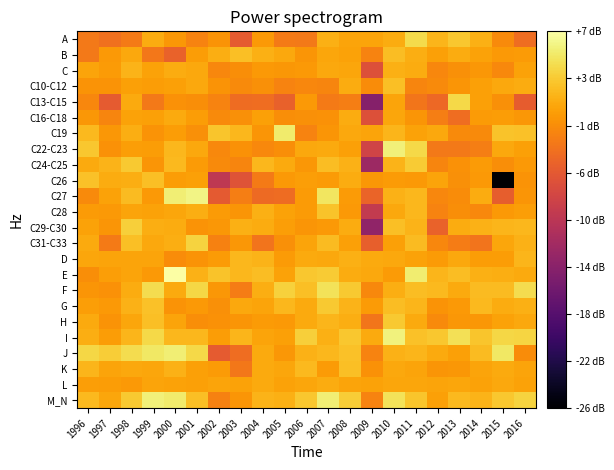

Reading left to right, list all the values displayed in this chart.

A: 1996=-2.9	1997=-3.5	1998=-2.8	1999=0.7	2000=-0.8	2001=-2.1	2002=-1.0	2003=-5.4	2004=-0.6	2005=-2.8	2006=-2.9	2007=0.9	2008=0.1	2009=0.1	2010=0.7	2011=3.7	2012=1.2	2013=2.4	2014=0.9	2015=-1.7	2016=-3.8
B: 1996=-3.0	1997=-0.6	1998=0.4	1999=-3.0	2000=-4.8	2001=-0.4	2002=0.8	2003=2.0	2004=1.0	2005=0.4	2006=-0.9	2007=0.2	2008=0.0	2009=-2.2	2010=1.8	2011=0.8	2012=-0.2	2013=0.7	2014=-0.0	2015=-0.6	2016=-0.6
C: 1996=0.1	1997=-0.5	1998=1.2	1999=0.1	2000=0.7	2001=0.4	2002=-1.9	2003=-1.4	2004=-0.6	2005=-0.7	2006=-0.7	2007=0.4	2008=0.2	2009=-6.4	2010=0.8	2011=0.6	2012=-1.9	2013=-1.3	2014=-0.7	2015=-1.8	2016=-0.1
C10-C12: 1996=-0.9	1997=-1.0	1998=-0.2	1999=-0.3	2000=-0.1	2001=0.4	2002=-1.0	2003=-1.7	2004=-1.3	2005=-2.1	2006=-1.9	2007=-2.0	2008=0.7	2009=-1.5	2010=1.9	2011=-2.0	2012=-1.6	2013=-0.8	2014=-0.1	2015=0.3	2016=0.7
C13-C15: 1996=-1.9	1997=-5.4	1998=0.5	1999=-2.9	2000=-1.1	2001=-1.3	2002=-2.2	2003=-4.0	2004=-3.8	2005=-4.8	2006=-0.6	2007=-2.8	2008=-2.6	2009=-14.1	2010=0.2	2011=-3.1	2012=-4.2	2013=3.6	2014=-0.1	2015=-1.2	2016=-5.2
C16-C18: 1996=-0.7	1997=-2.0	1998=0.1	1999=-0.1	2000=0.5	2001=-0.3	2002=-1.6	2003=-1.3	2004=-0.1	2005=-1.4	2006=-1.3	2007=-1.2	2008=0.7	2009=-6.3	2010=0.3	2011=-0.9	2012=-2.5	2013=-3.8	2014=-0.5	2015=-0.3	2016=-0.8
C19: 1996=1.6	1997=-0.8	1998=0.7	1999=-1.0	2000=-0.4	2001=-1.2	2002=2.4	2003=1.4	2004=-0.9	2005=4.9	2006=-2.1	2007=-0.9	2008=0.4	2009=0.1	2010=1.3	2011=0.0	2012=0.4	2013=-1.6	2014=-1.7	2015=2.2	2016=2.0
C22-C23: 1996=2.4	1997=-1.2	1998=-0.2	1999=-0.4	2000=1.4	2001=0.4	2002=-1.8	2003=-1.1	2004=-1.7	2005=-1.5	2006=0.4	2007=0.5	2008=-0.1	2009=-7.7	2010=5.2	2011=3.5	2012=-3.0	2013=-2.9	2014=-2.5	2015=0.3	2016=-0.1
C24-C25: 1996=0.5	1997=1.1	1998=2.6	1999=-0.9	2000=1.5	2001=-0.5	2002=-1.7	2003=-2.0	2004=1.4	2005=0.5	2006=-0.8	2007=1.8	2008=1.0	2009=-12.1	2010=1.2	2011=2.7	2012=-2.0	2013=-1.2	2014=-0.5	2015=-1.4	2016=-0.6
C26: 1996=2.0	1997=0.7	1998=0.8	1999=1.9	2000=-0.4	2001=-0.1	2002=-9.3	2003=-6.1	2004=-2.9	2005=-0.6	2006=-0.3	2007=-0.5	2008=0.6	2009=-0.8	2010=-0.5	2011=-0.7	2012=0.1	2013=-1.2	2014=-0.6	2015=-26.0	2016=-1.0
C27: 1996=-1.7	1997=-0.0	1998=1.7	1999=-0.6	2000=5.2	2001=5.6	2002=-5.5	2003=-2.6	2004=-4.1	2005=-3.9	2006=-0.5	2007=4.5	2008=-0.5	2009=-4.6	2010=1.0	2011=1.4	2012=-1.9	2013=-1.6	2014=0.6	2015=-5.2	2016=-0.9
C28: 1996=-0.5	1997=-0.7	1998=0.1	1999=-0.0	2000=0.2	2001=0.8	2002=-0.5	2003=-0.8	2004=0.9	2005=0.1	2006=-0.4	2007=2.2	2008=-0.6	2009=-8.9	2010=0.4	2011=1.4	2012=-2.2	2013=-1.4	2014=-1.8	2015=-0.7	2016=-0.3
C29-C30: 1996=0.0	1997=-0.9	1998=3.0	1999=0.8	2000=0.7	2001=-1.1	2002=-0.8	2003=0.9	2004=0.6	2005=-0.3	2006=-0.9	2007=-0.7	2008=0.6	2009=-13.2	2010=1.9	2011=1.2	2012=-4.7	2013=0.7	2014=1.0	2015=1.3	2016=1.4
C31-C33: 1996=0.5	1997=-2.8	1998=1.9	1999=0.4	2000=0.8	2001=3.2	2002=-2.3	2003=-0.8	2004=-3.3	2005=-1.2	2006=0.2	2007=1.6	2008=-0.1	2009=-4.9	2010=-0.1	2011=1.6	2012=-1.9	2013=-2.6	2014=-3.3	2015=0.3	2016=1.0
D: 1996=0.3	1997=0.1	1998=0.2	1999=0.2	2000=-1.6	2001=-1.1	2002=-0.5	2003=1.5	2004=1.2	2005=-0.5	2006=0.5	2007=0.4	2008=0.8	2009=0.5	2010=0.4	2011=-0.0	2012=-0.5	2013=0.3	2014=-0.4	2015=-0.4	2016=1.2
E: 1996=-1.3	1997=-0.2	1998=0.2	1999=-0.6	2000=6.7	2001=1.0	2002=2.2	2003=1.4	2004=1.8	2005=0.0	2006=2.4	2007=2.7	2008=0.6	2009=0.4	2010=-0.5	2011=5.0	2012=1.3	2013=1.8	2014=1.0	2015=0.7	2016=0.5
F: 1996=-0.9	1997=-1.1	1998=0.7	1999=3.8	2000=0.5	2001=3.4	2002=-0.7	2003=-2.7	2004=0.8	2005=3.1	2006=1.9	2007=4.2	2008=2.6	2009=-1.7	2010=0.8	2011=1.8	2012=1.5	2013=0.5	2014=1.6	2015=1.7	2016=3.8
G: 1996=-0.3	1997=-0.6	1998=1.1	1999=2.0	2000=-1.0	2001=-0.6	2002=-1.3	2003=0.4	2004=0.2	2005=1.4	2006=0.5	2007=2.6	2008=1.2	2009=-0.5	2010=1.8	2011=1.3	2012=-1.0	2013=-0.6	2014=1.6	2015=0.7	2016=0.9
H: 1996=0.5	1997=-1.1	1998=0.3	1999=1.9	2000=0.2	2001=-1.4	2002=-1.2	2003=-0.9	2004=-0.5	2005=-0.7	2006=0.6	2007=1.3	2008=0.8	2009=-3.2	2010=2.6	2011=0.6	2012=-1.6	2013=-0.7	2014=-0.7	2015=0.1	2016=0.4
I: 1996=0.8	1997=-0.3	1998=1.3	1999=3.6	2000=1.4	2001=1.4	2002=-0.3	2003=1.4	2004=0.1	2005=-0.1	2006=3.0	2007=0.9	2008=2.5	2009=0.5	2010=5.3	2011=2.1	2012=2.5	2013=4.1	2014=2.4	2015=3.4	2016=3.3
J: 1996=3.4	1997=2.9	1998=3.8	1999=4.7	2000=5.1	2001=3.5	2002=-5.3	2003=-3.9	2004=0.6	2005=-0.7	2006=1.1	2007=1.4	2008=2.0	2009=-2.2	2010=1.0	2011=1.3	2012=0.5	2013=-0.1	2014=1.7	2015=4.6	2016=-1.6
K: 1996=1.3	1997=0.1	1998=0.5	1999=0.3	2000=1.0	2001=-0.1	2002=-0.5	2003=-3.1	2004=0.5	2005=0.3	2006=1.6	2007=-0.5	2008=1.9	2009=-1.1	2010=0.3	2011=0.2	2012=-0.9	2013=-0.8	2014=0.2	2015=0.6	2016=0.1
L: 1996=-0.2	1997=-0.4	1998=-0.7	1999=0.1	2000=0.1	2001=-0.1	2002=0.2	2003=0.0	2004=0.5	2005=-0.1	2006=0.3	2007=0.7	2008=0.2	2009=-0.1	2010=0.3	2011=0.2	2012=0.1	2013=0.2	2014=0.0	2015=0.4	2016=0.1
M_N: 1996=1.6	1997=0.2	1998=2.5	1999=5.3	2000=4.9	2001=2.0	2002=-2.3	2003=-0.9	2004=1.2	2005=0.9	2006=2.4	2007=5.1	2008=2.9	2009=-2.1	2010=4.3	2011=2.4	2012=-0.2	2013=1.6	2014=1.2	2015=2.4	2016=3.2